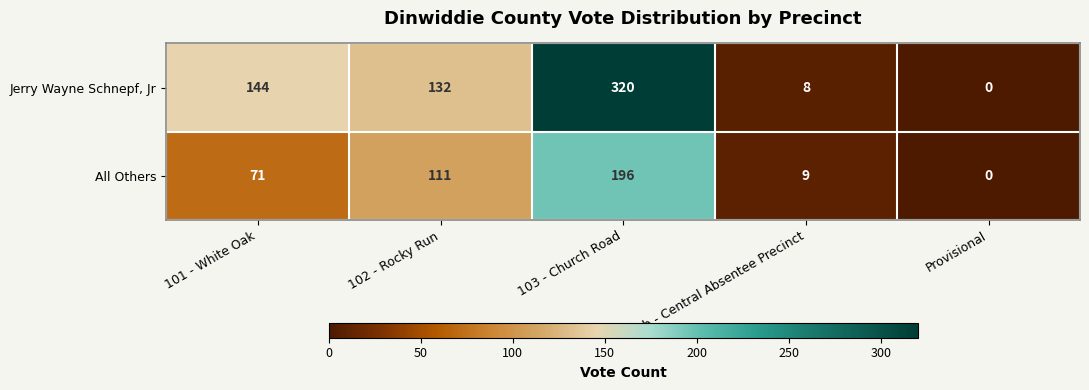

Which series has the widest spread of values?

Jerry Wayne Schnepf, Jr